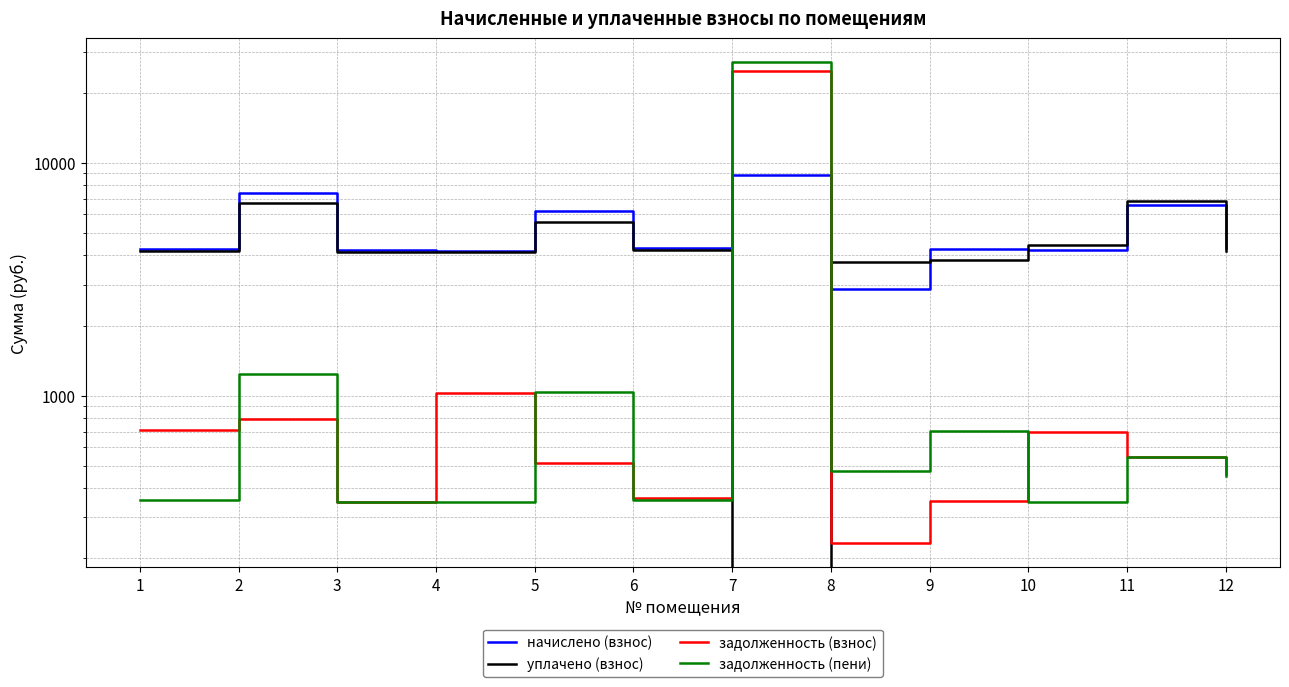

At which category is the sum across all series the highest?

7